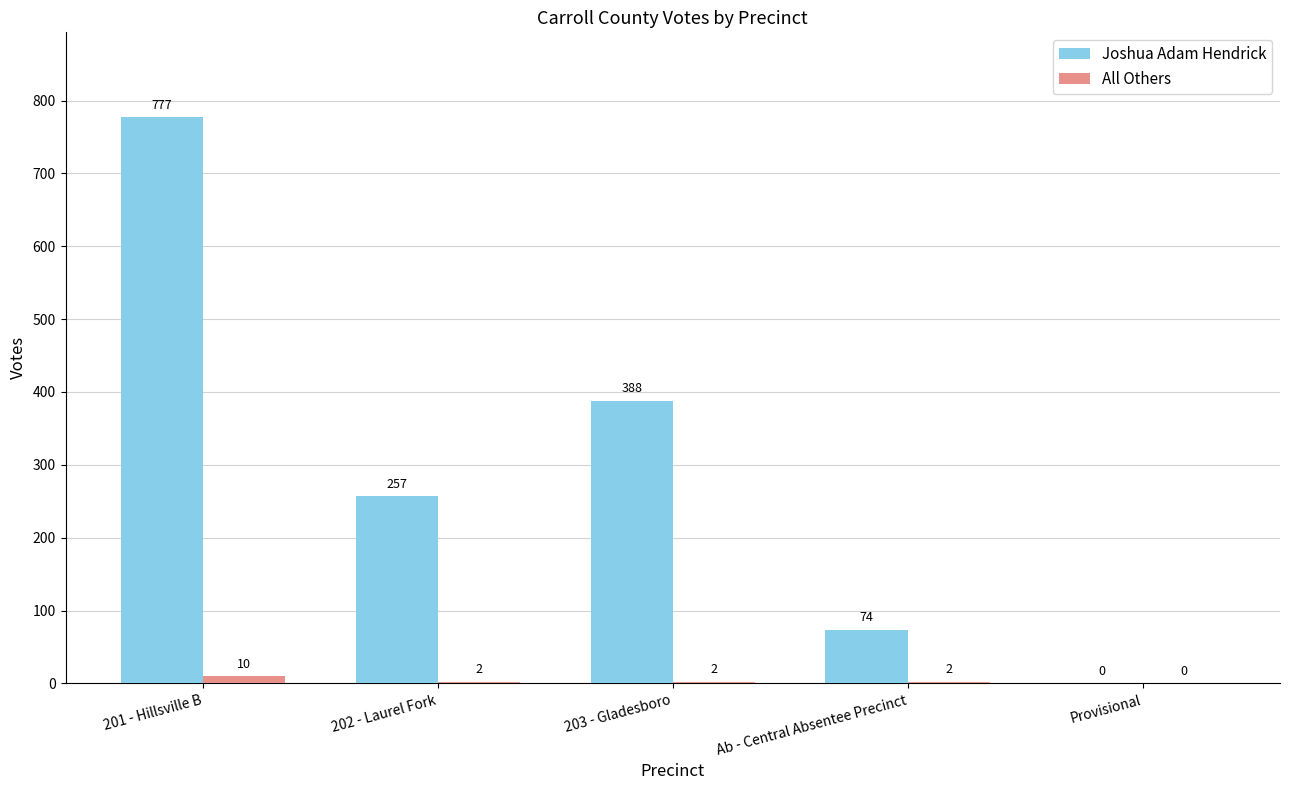

What is the highest value of the Joshua Adam Hendrick series?

777